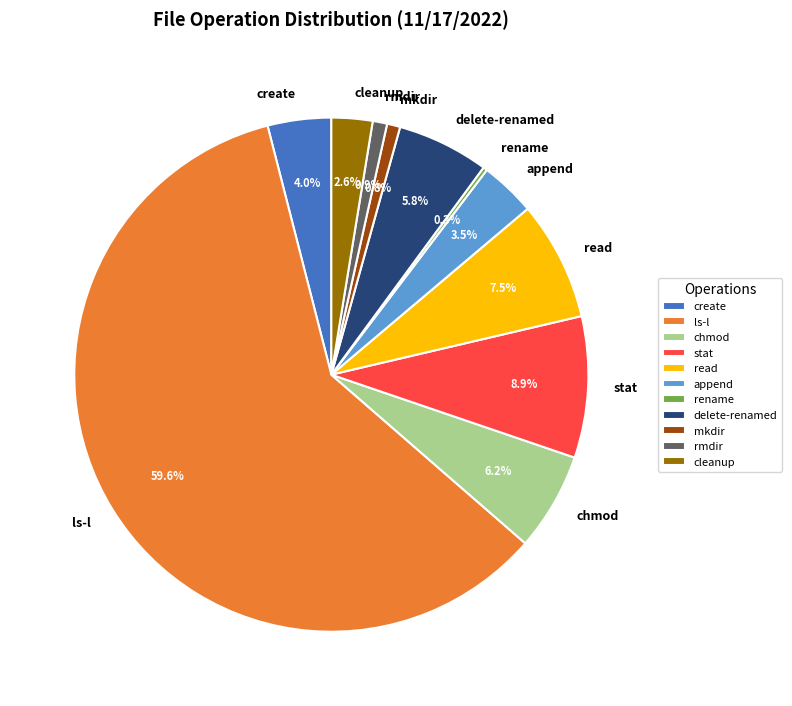

Does create represent more than half of the total?

No